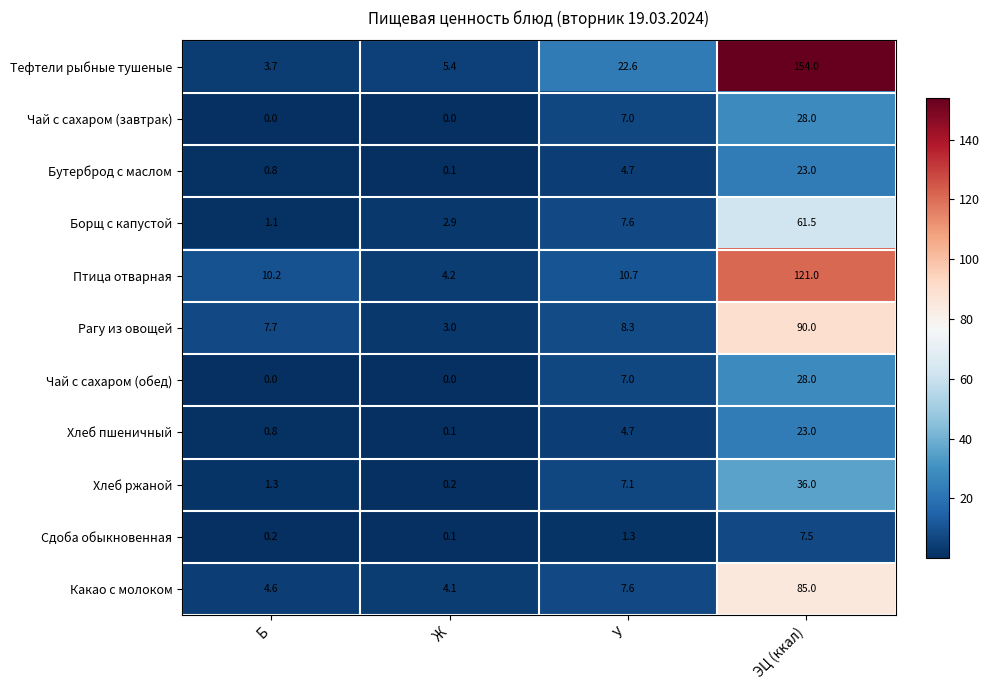

At which label does Хлеб пшеничный first exceed 4?

У